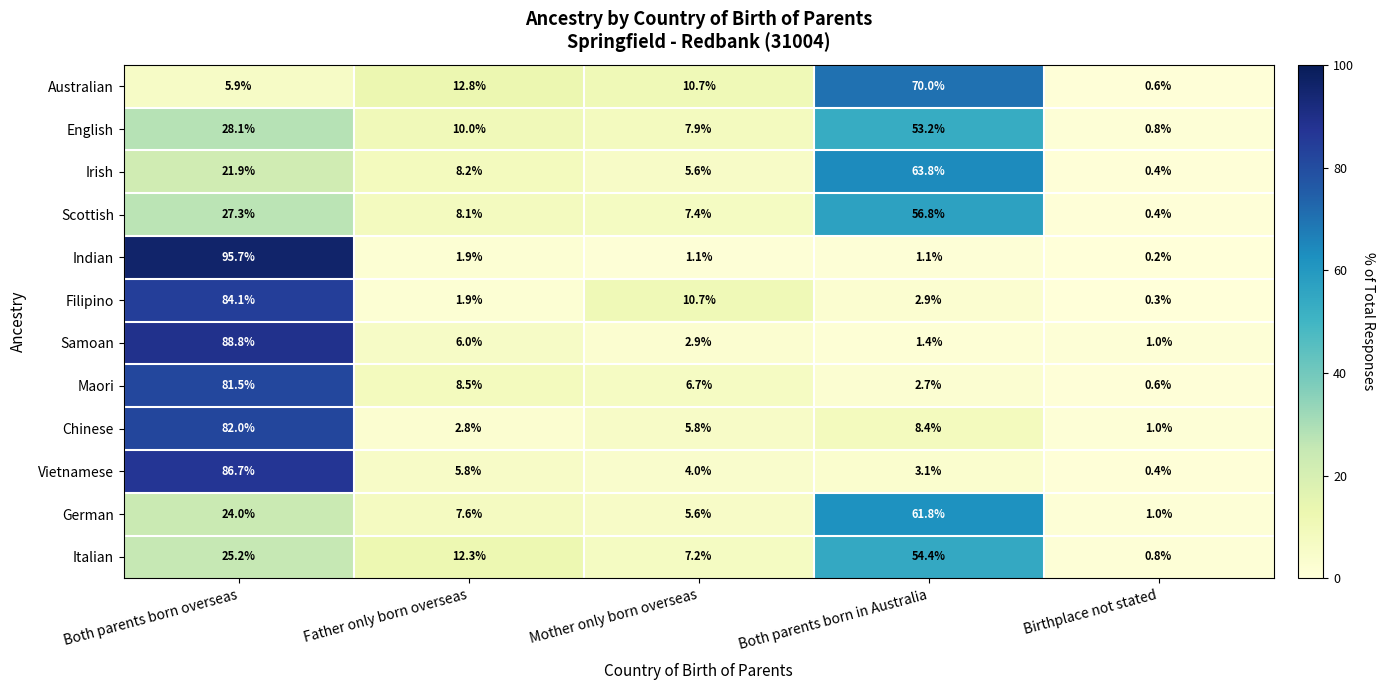

Between Both parents born overseas and Birthplace not stated, which series saw the biggest shift?

Indian